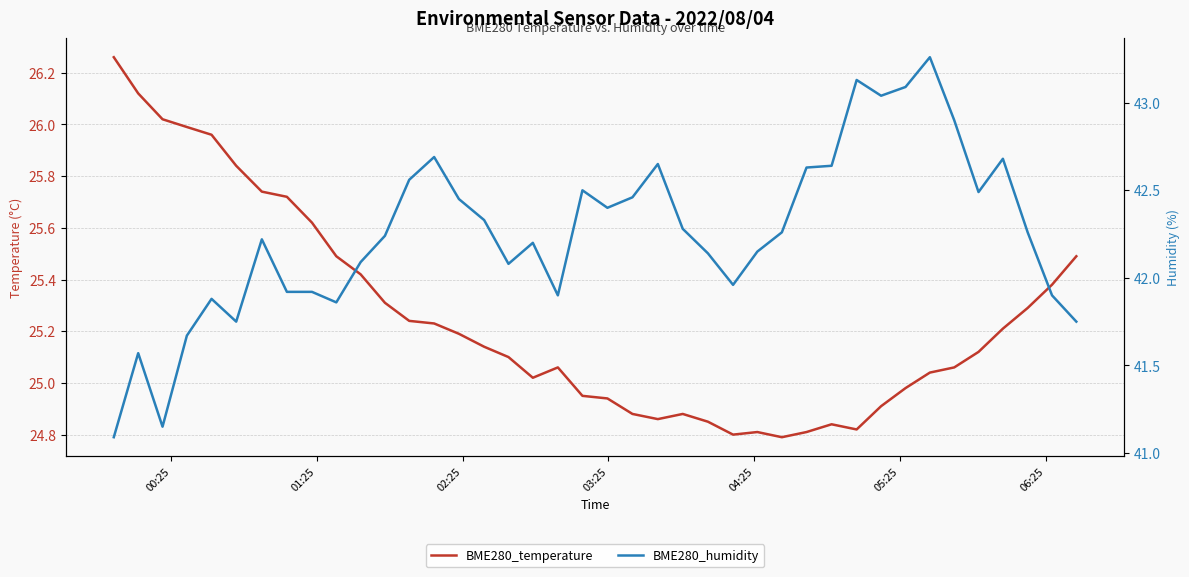

True or false: BME280_humidity and BME280_temperature cross at least once.

False